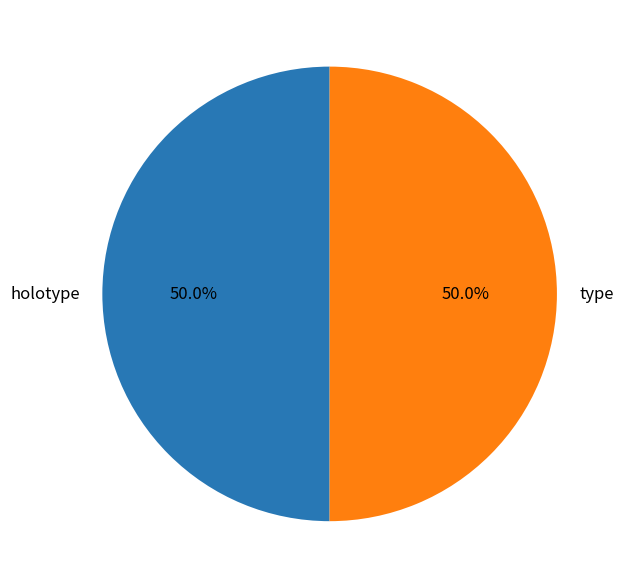

Combined, what portion of the pie is type and holotype?

100.0%